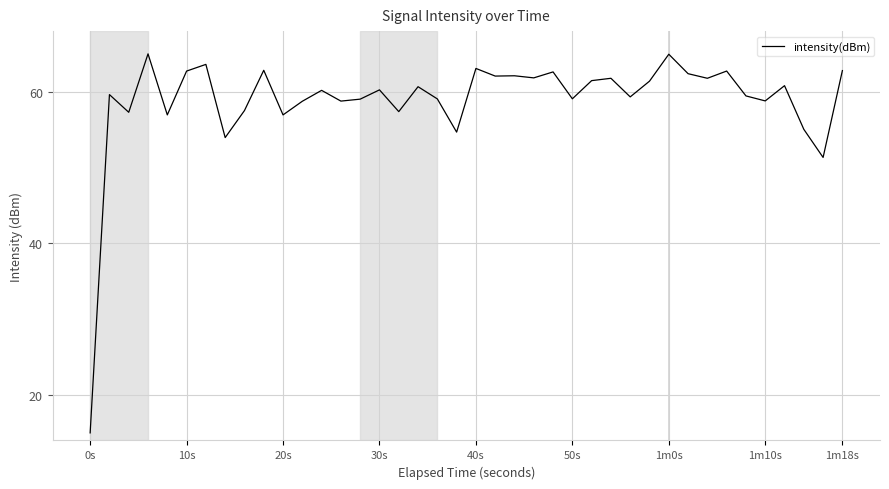

What is the difference between the maximum and minimum values?

50.0